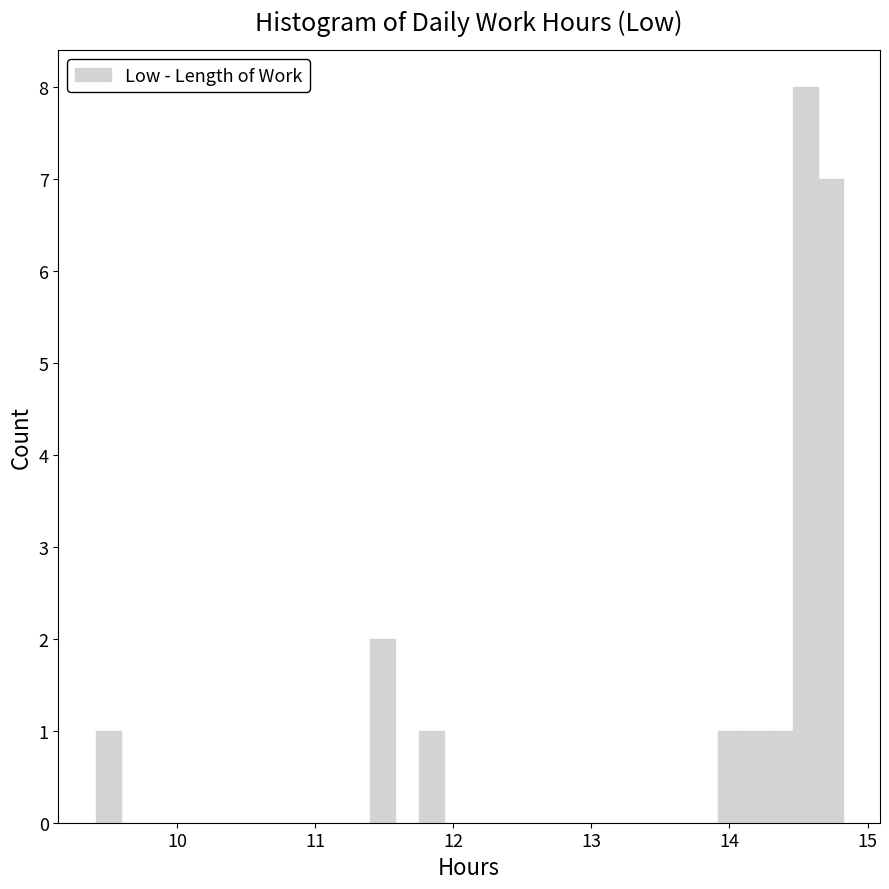

Read against the x-axis, roughly where is the centre of the tallest bar?

14.5